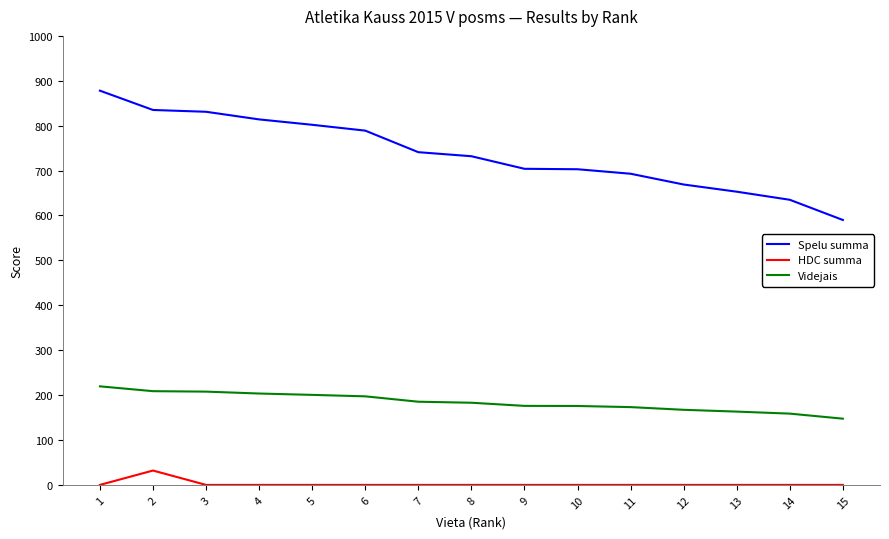

True or false: HDC summa and Videjais cross at least once.

False